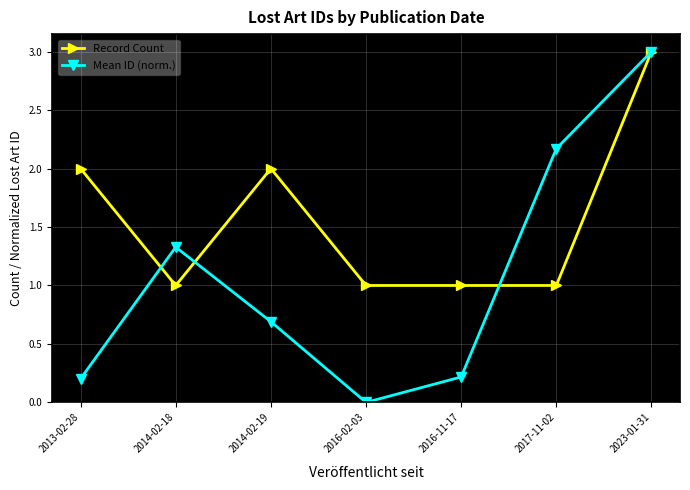

How many categories are shown in the chart?

7